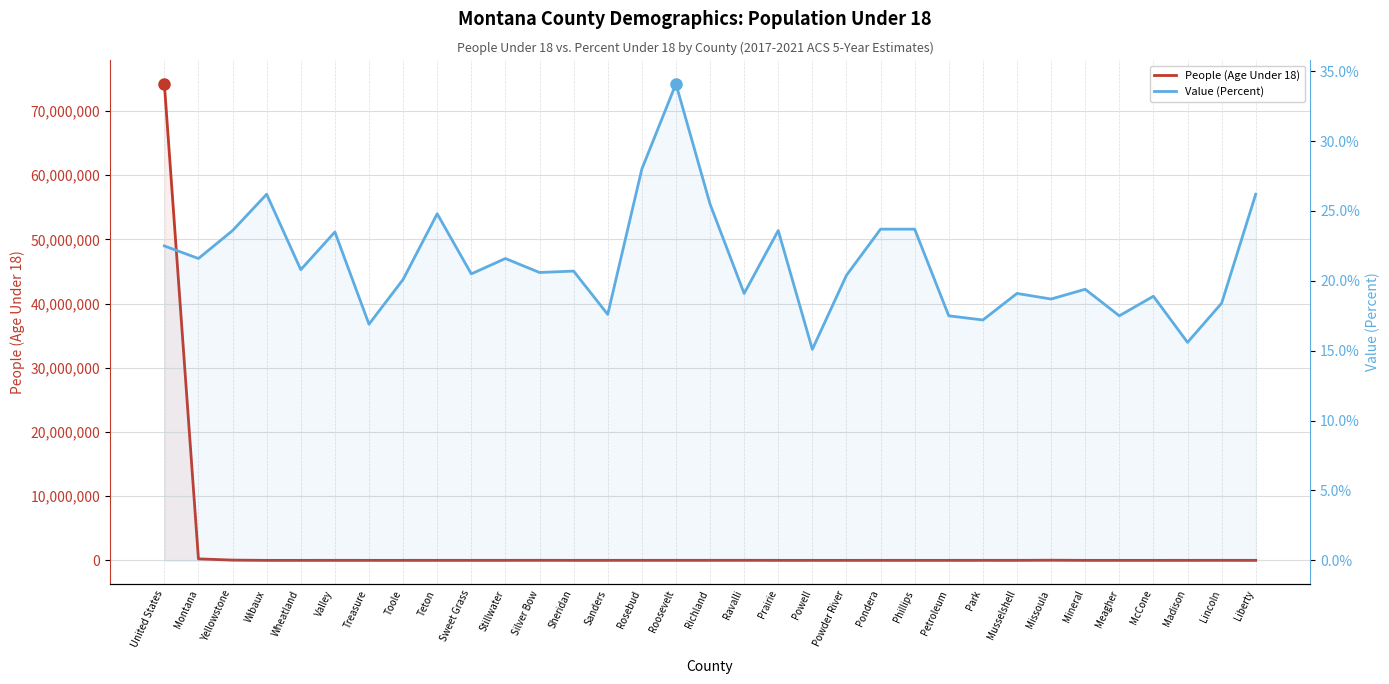

Read the People (Age Under 18) value at Montana.

232815.0